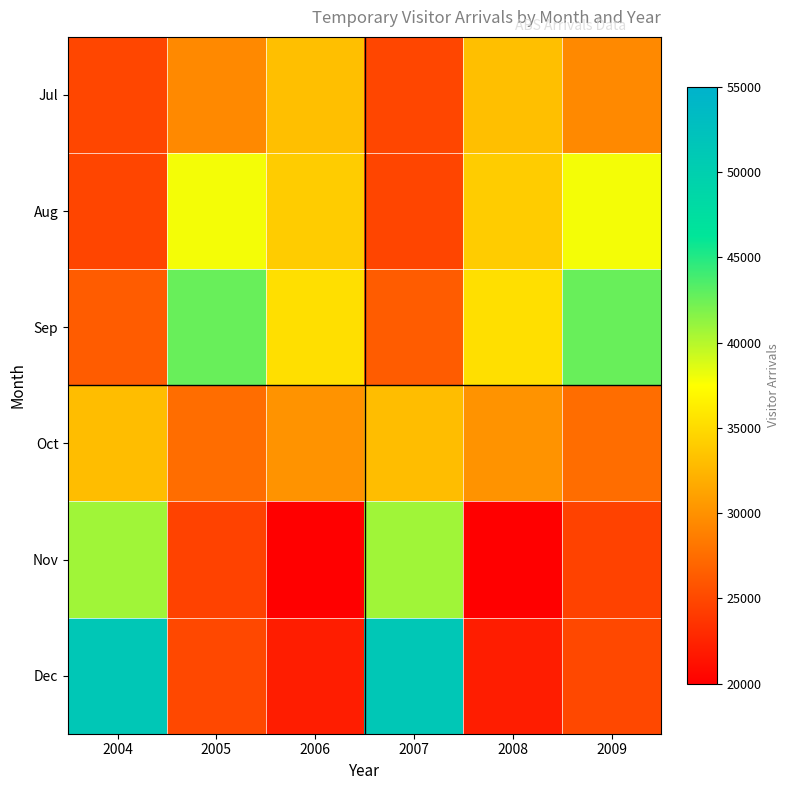

Rank the series at 2005 from highest to lowest value.

Sep, Aug, Jul, Oct, Dec, Nov